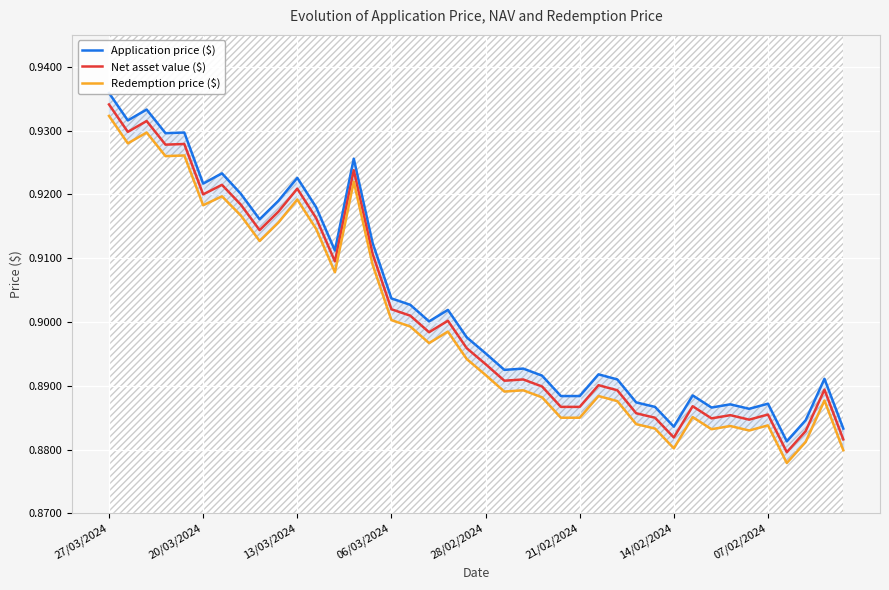

True or false: Application price ($) and Redemption price ($) cross at least once.

False